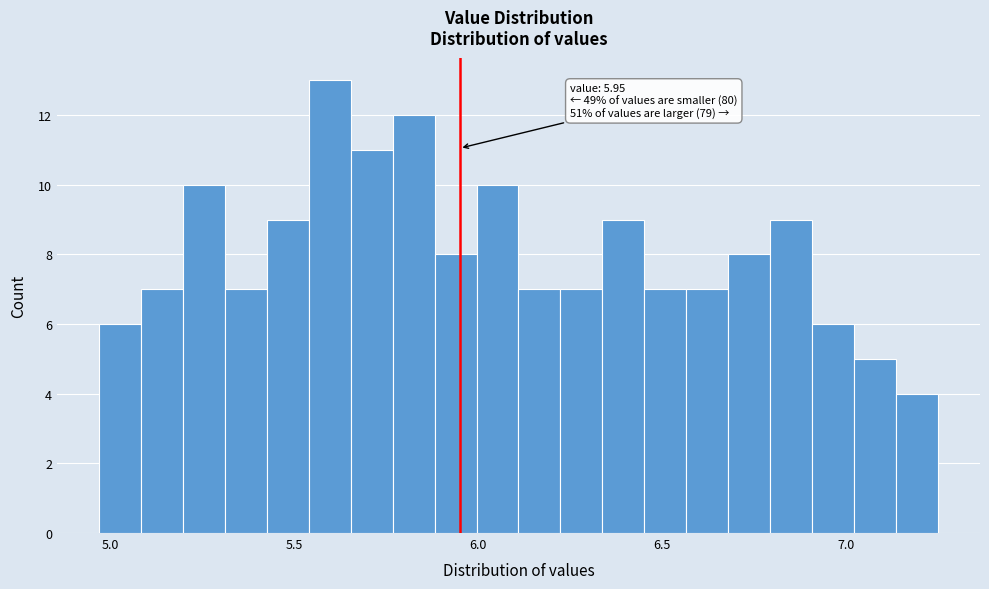

Around what value on the x-axis is the tallest bar? Give the approximate position of its centre, as read against the axis.

5.60